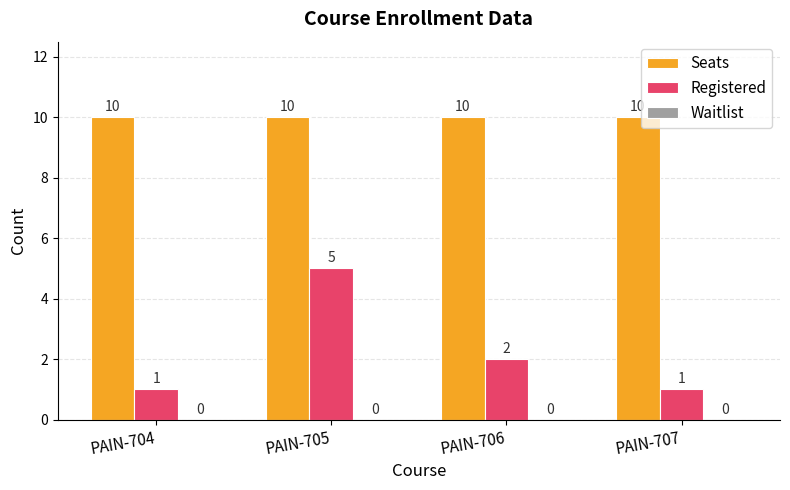

Which series has the largest total across all categories?

Seats